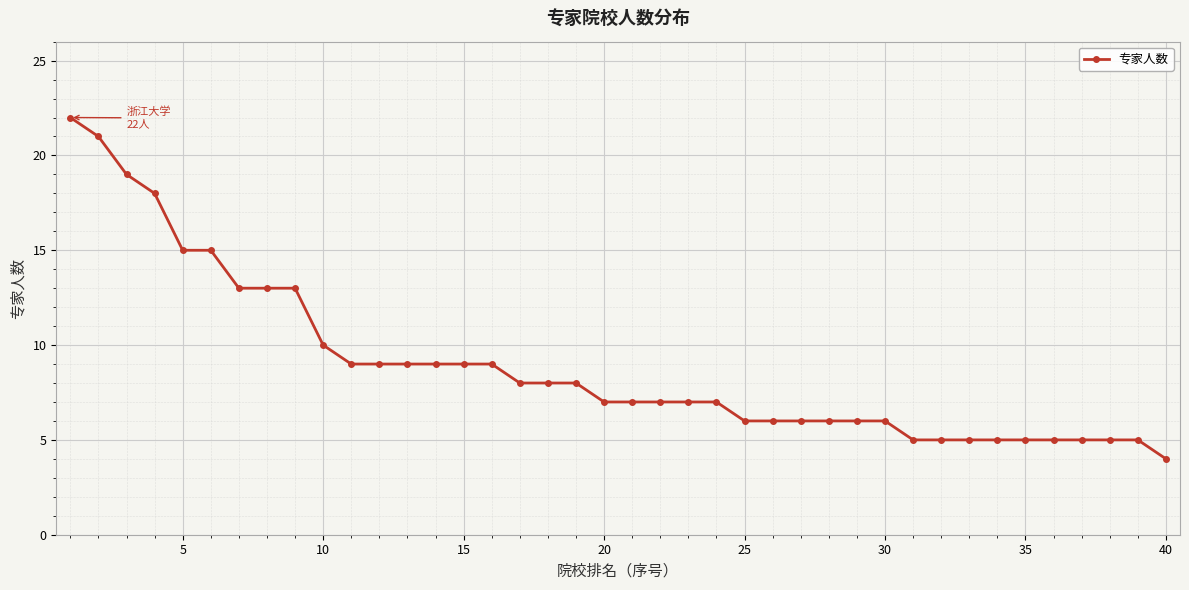

What is the value of the 12th point from the left?

9